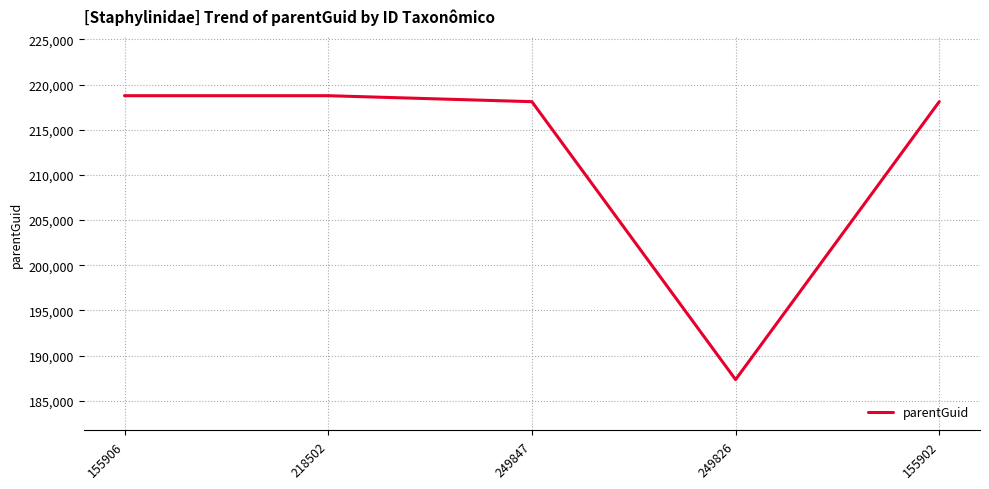

Between 249826 and 249847, which is larger?

249847